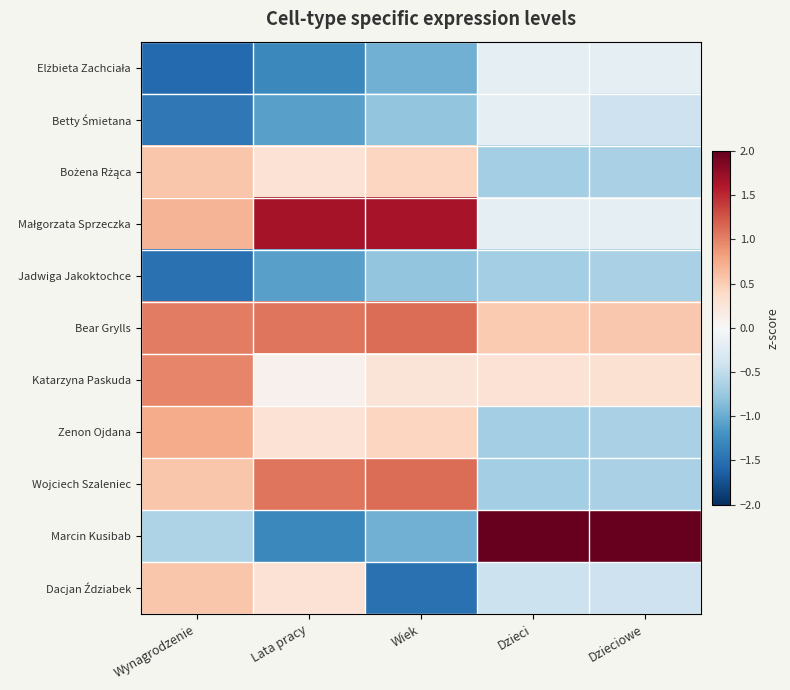

At how many categories does at least one series exceed 0?

5